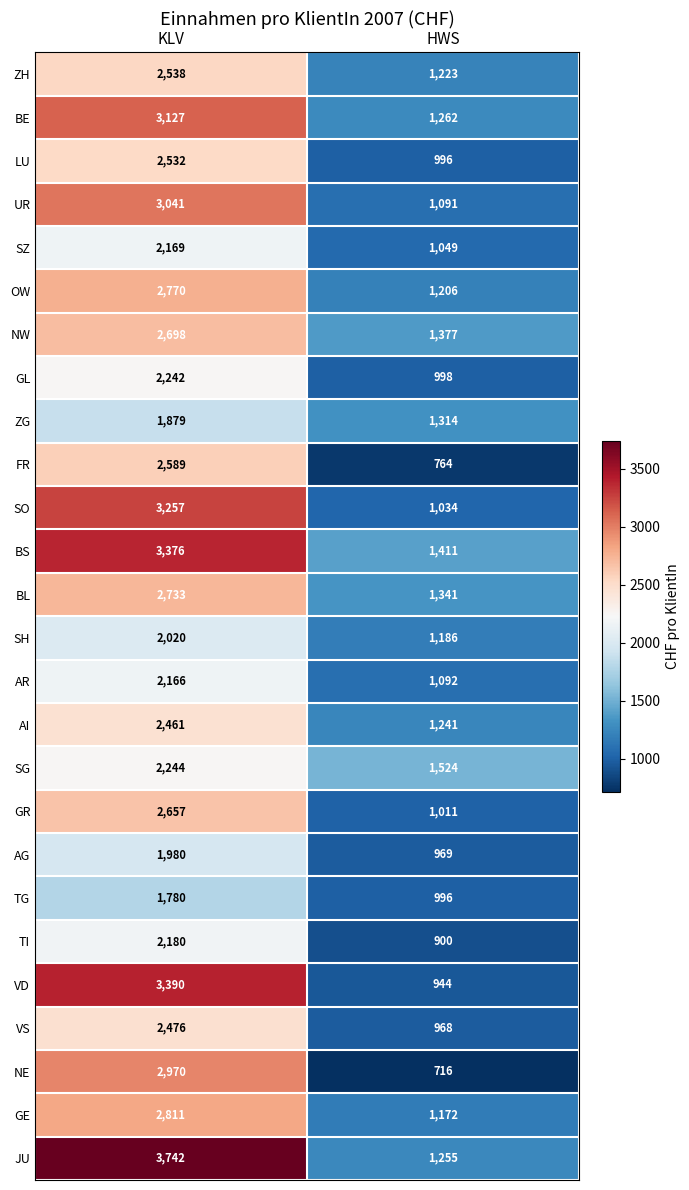

Which label corresponds to the smallest value in the chart?

HWS